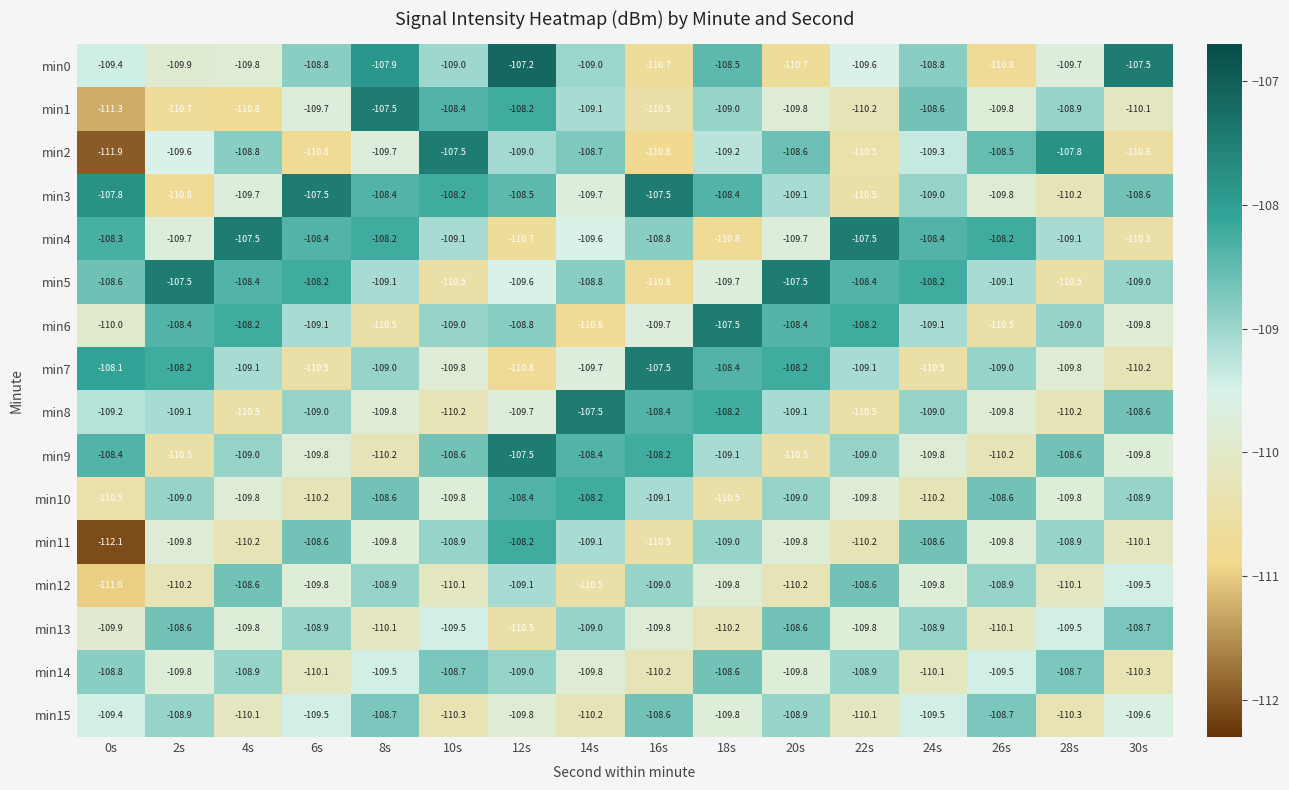

Where is min8 nearest to the value -109?

6s